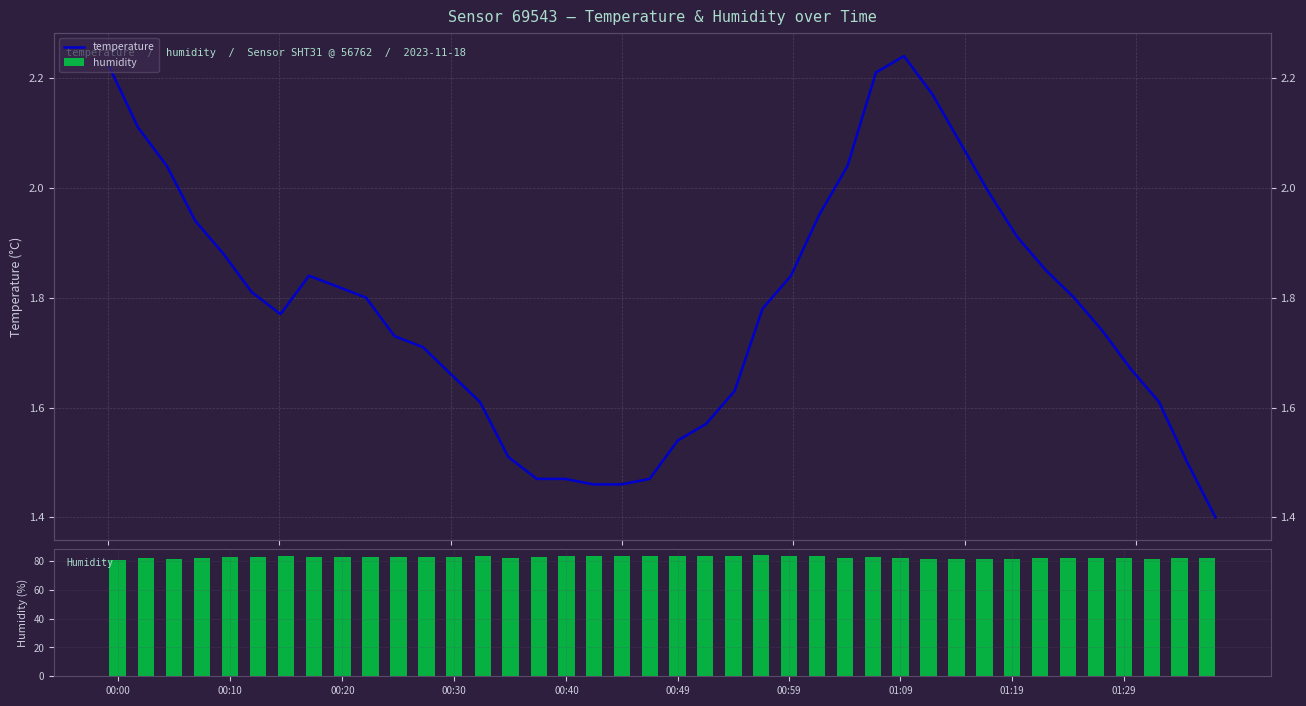

Reading left to right, transcribe all the data shown in this chart.

temperature: 2.2	2.1	2.0	1.9	1.9	1.8	1.8	1.8	1.8	1.8	1.7	1.7	1.7	1.6	1.5	1.5	1.5	1.5	1.5	1.5	1.5	1.6	1.6	1.8	1.8	1.9	2.0	2.2	2.2	2.2	2.1	2.0	1.9	1.9	1.8	1.7	1.7	1.6	1.5	1.4
humidity: 81.0	82.0	81.0	81.8	82.4	82.6	83.2	83.0	82.5	82.6	82.5	83.0	83.0	83.2	82.1	83.0	83.2	83.4	83.3	83.6	83.4	83.1	83.2	83.8	83.5	83.1	82.2	83.0	81.9	81.1	81.3	81.5	81.3	81.9	82.2	82.0	81.8	81.4	81.8	81.9